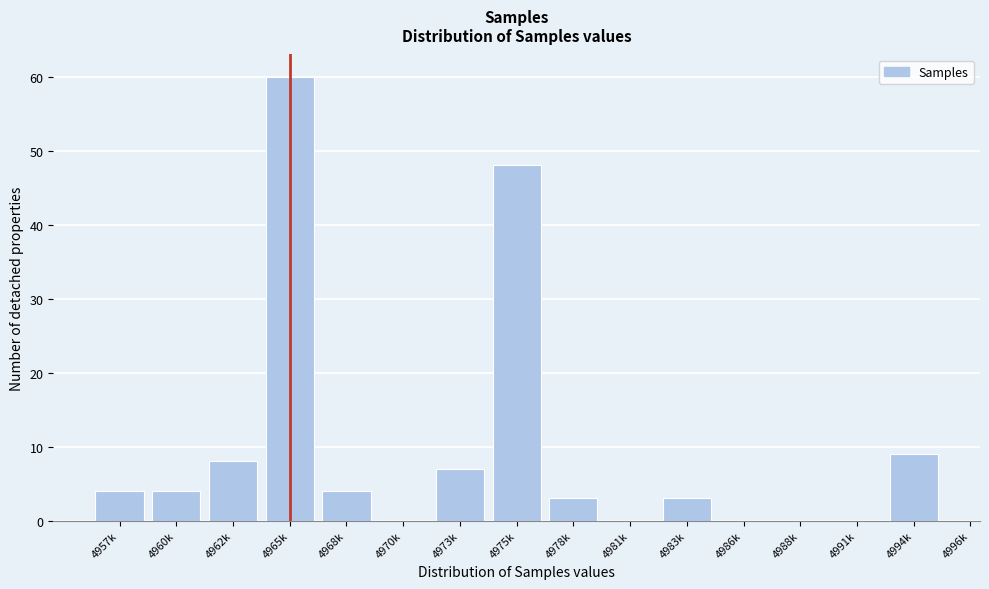

Reading left to right, extract all data points from this chart.

4957k=4	4960k=4	4962k=8	4965k=60	4968k=4	4970k=0	4973k=7	4975k=48	4978k=3	4981k=0	4983k=3	4986k=0	4988k=0	4991k=0	4994k=9